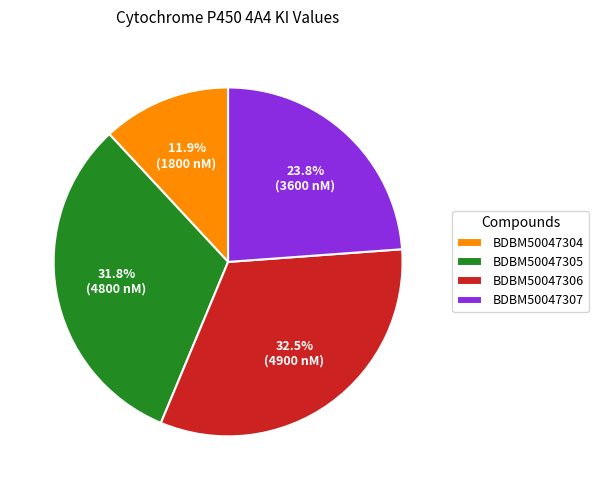

Which category has the smallest portion of the pie?

BDBM50047304